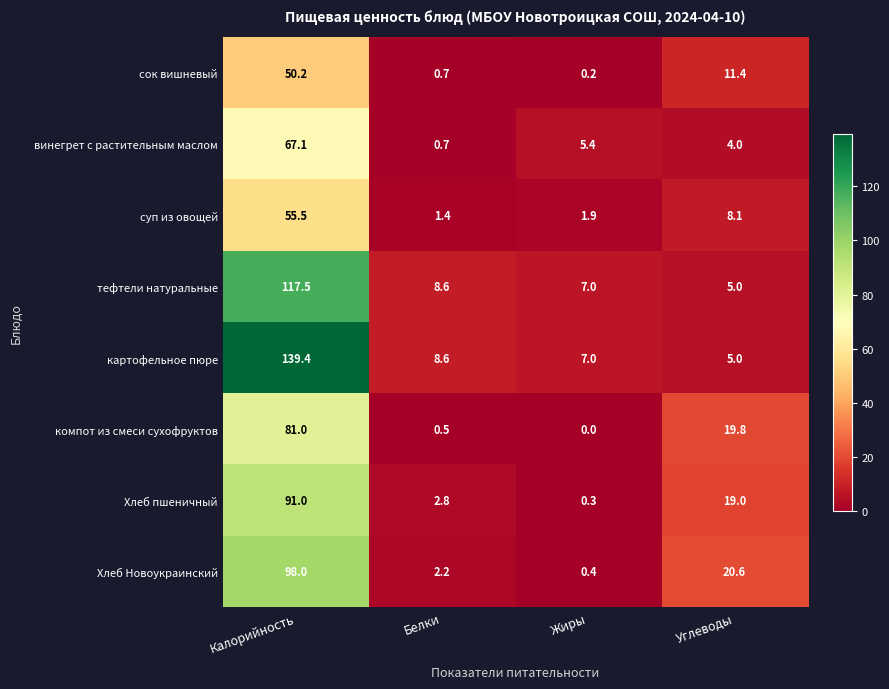

Which series has the largest range (max minus min)?

картофельное пюре